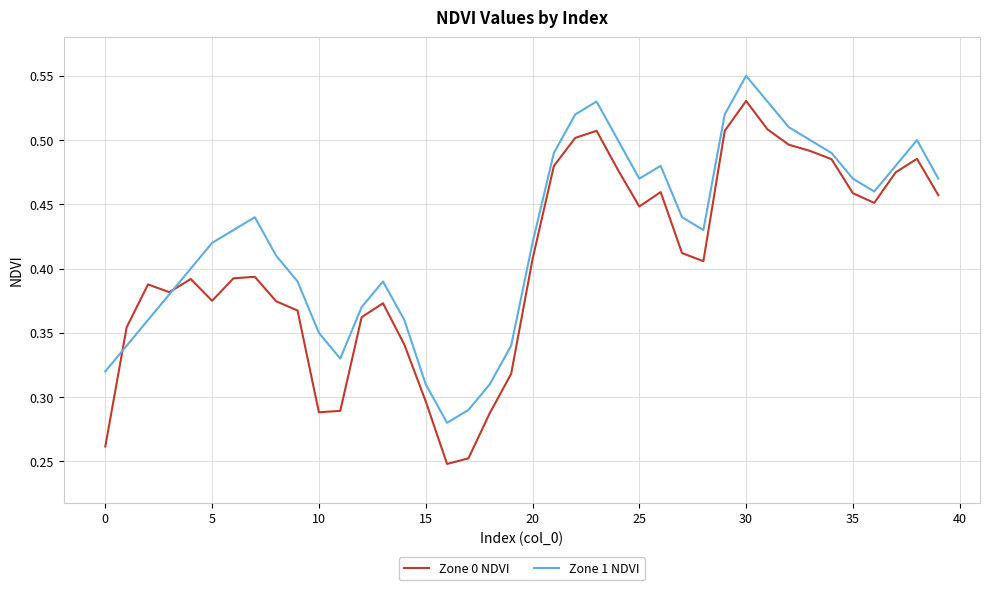

Which series ends up on top after the final intersection of Zone 0 NDVI and Zone 1 NDVI?

Zone 1 NDVI